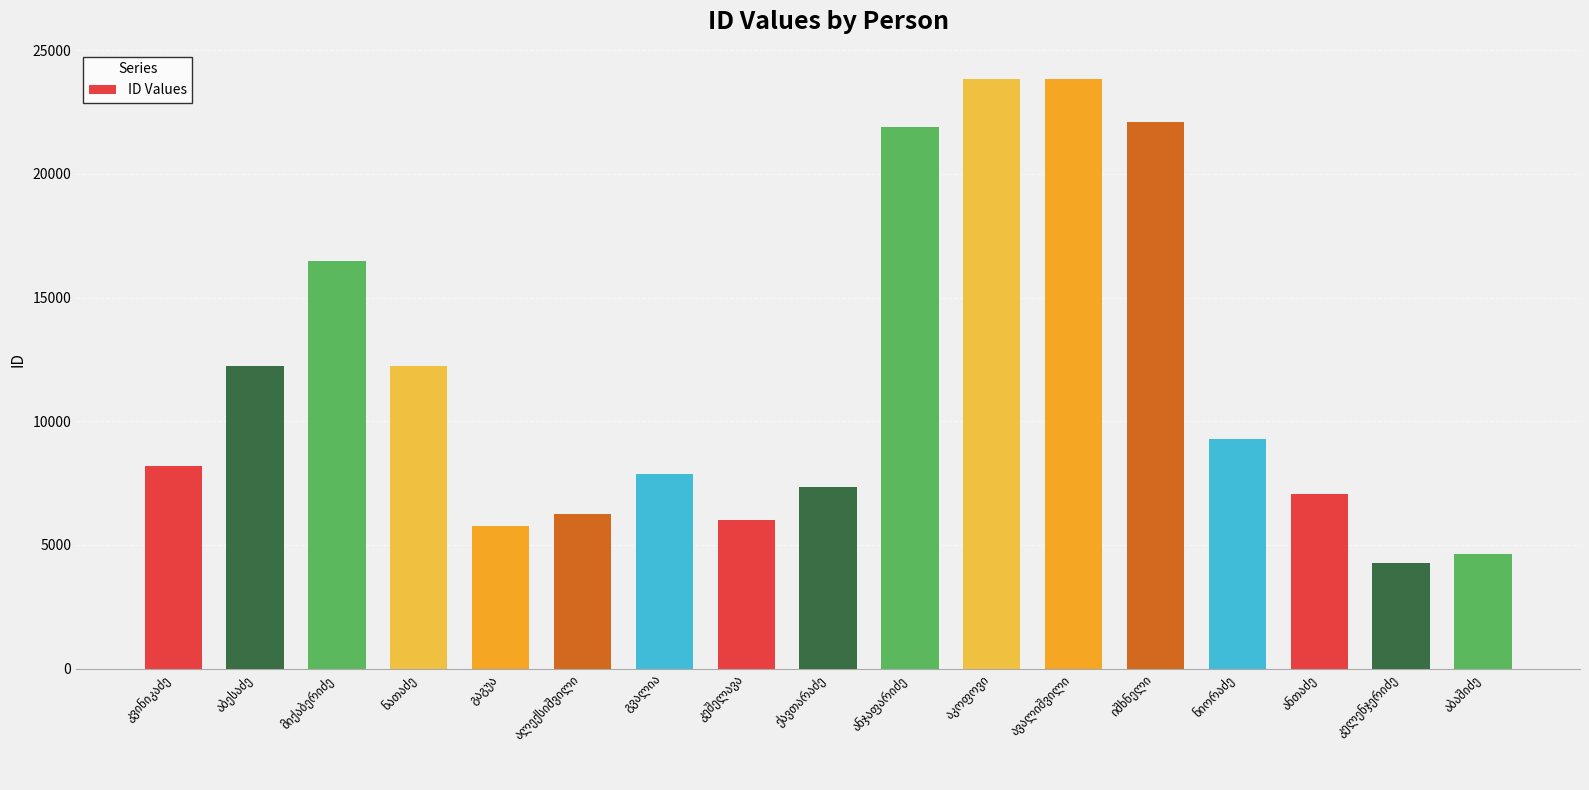

What is the value of the 8th bar from the left?

5999